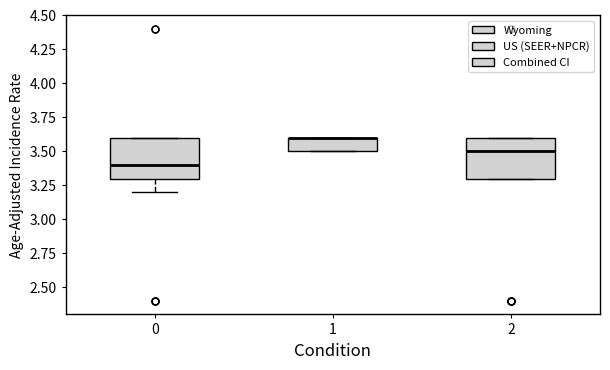

Reading left to right, transcribe this box plot: for each box, give where its median line is, the range the box spans, and where its two whiskers end, as read against the y-axis. The values are not printed on the chart, so give them approximately, as read against the axis.

0: median 3.4, box 3.3 to 3.6, whiskers 3.2 to 3.6
1: median 3.6 (drawn on the box's upper edge), box 3.5 to 3.6, whiskers 3.5 to 3.6
2: median 3.5, box 3.3 to 3.6, whiskers 3.3 to 3.6